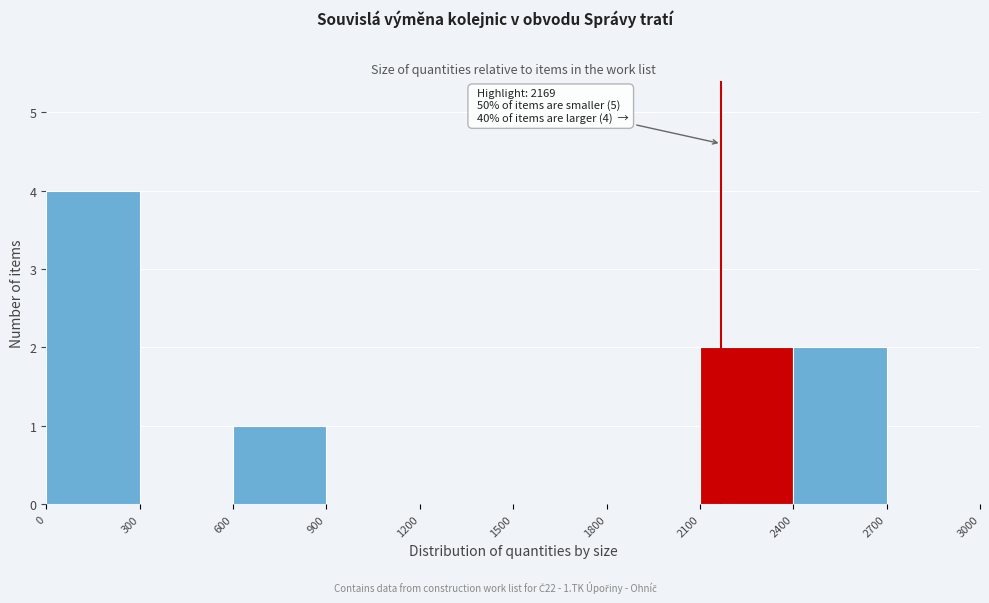

Over which range of the x-axis is the bar tallest?

0 to 300